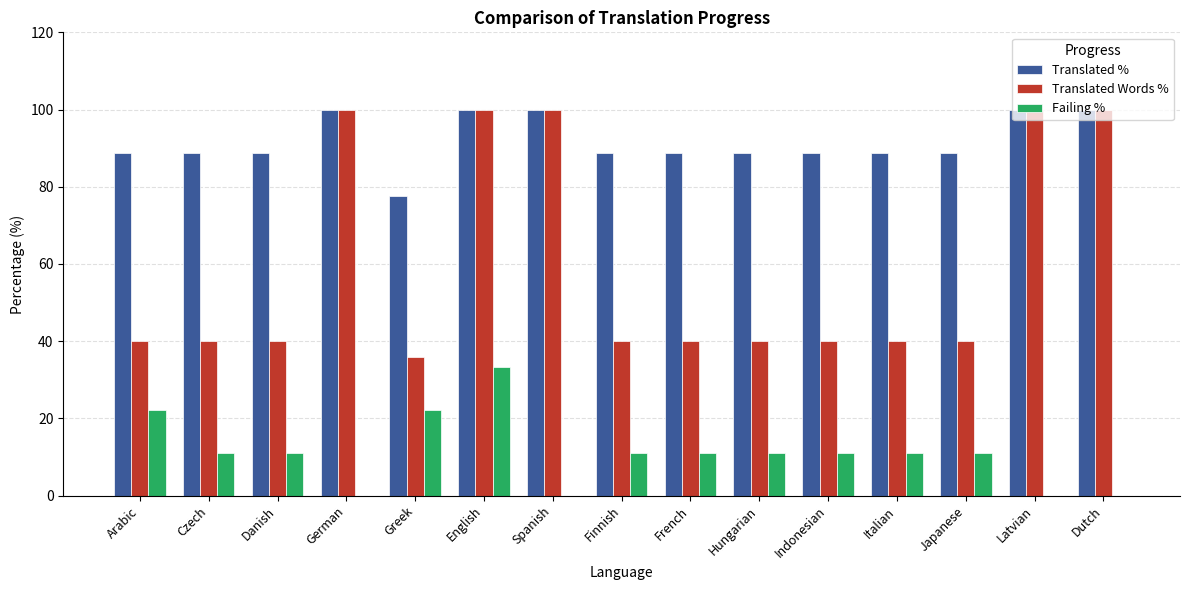

At which category is the sum across all series the highest?

English